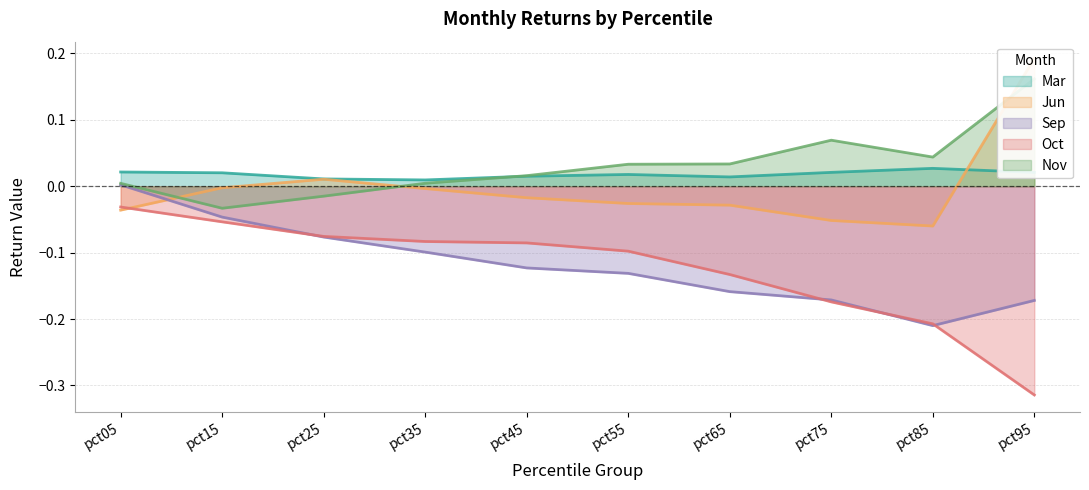

Which series has the largest range (max minus min)?

Oct